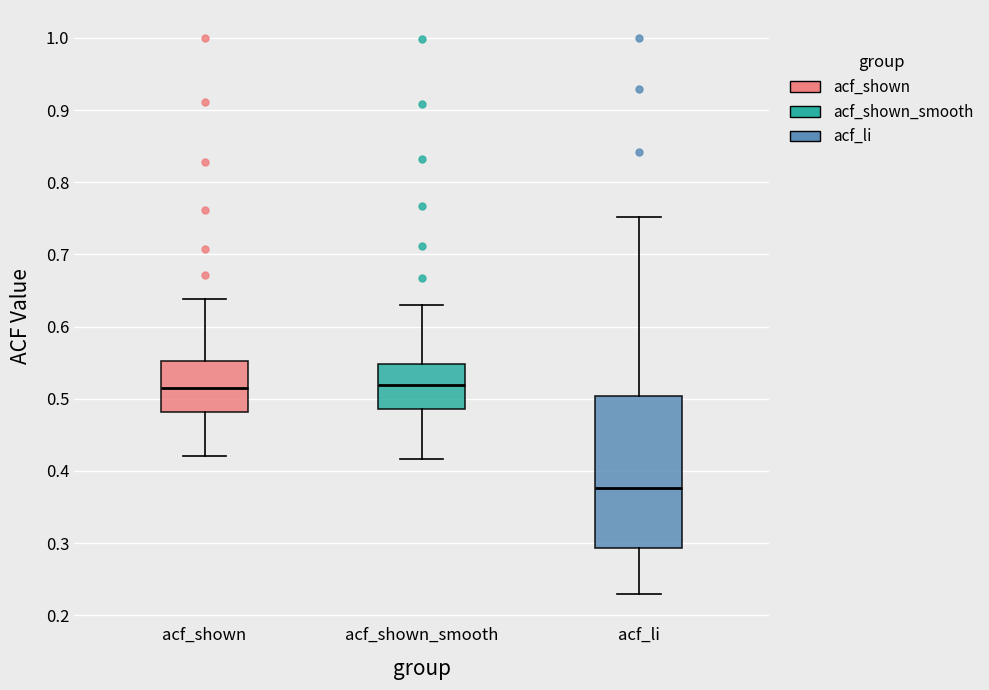

Reading left to right, transcribe this box plot: for each box, give where its median line is, the range the box spans, and where its two whiskers end, as read against the y-axis. The values are not printed on the chart, so give them approximately, as read against the axis.

acf_shown: median 0.52, box 0.48 to 0.55, whiskers 0.42 to 0.64
acf_shown_smooth: median 0.52, box 0.49 to 0.55, whiskers 0.42 to 0.63
acf_li: median 0.38, box 0.29 to 0.50, whiskers 0.23 to 0.75